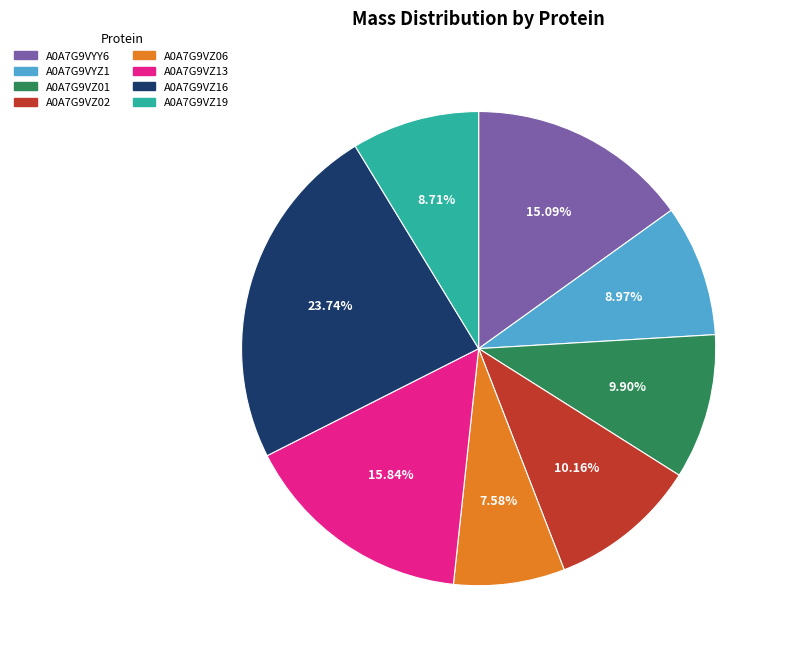

Count the number of slices in the pie.

8